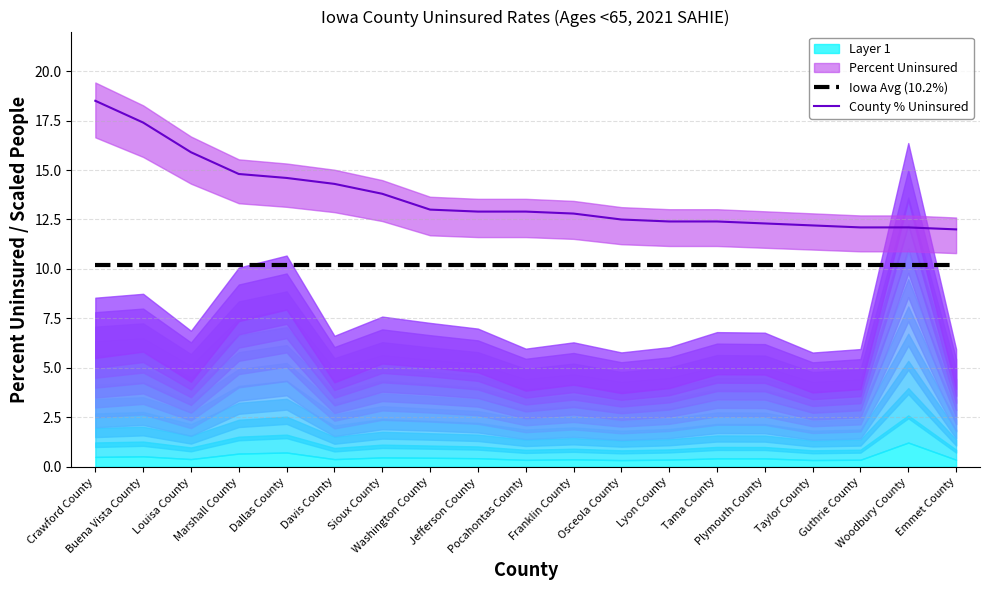

What is the difference between the highest and lowest values at Tama County?

2.2